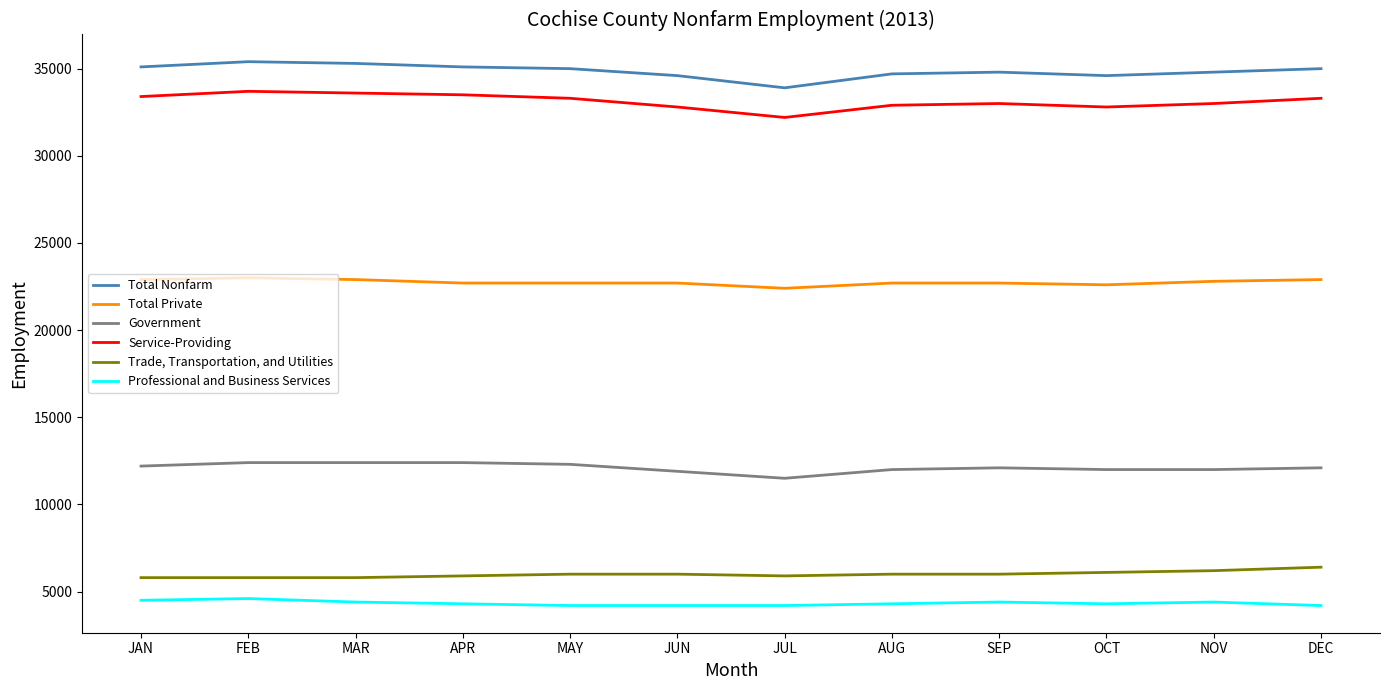

True or false: Total Nonfarm and Service-Providing intersect in this chart.

False